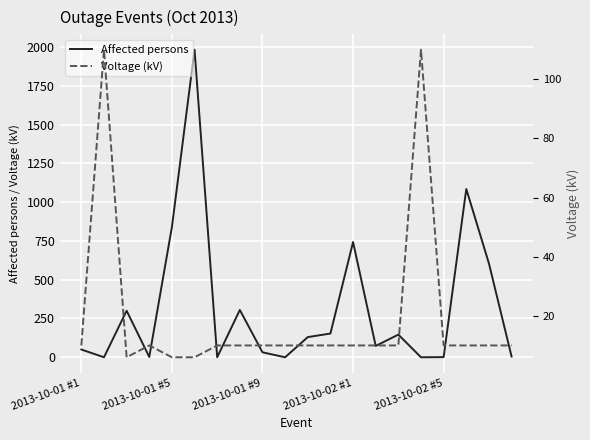

What is the difference between the second highest and second lowest values in the Affected persons series?

1085